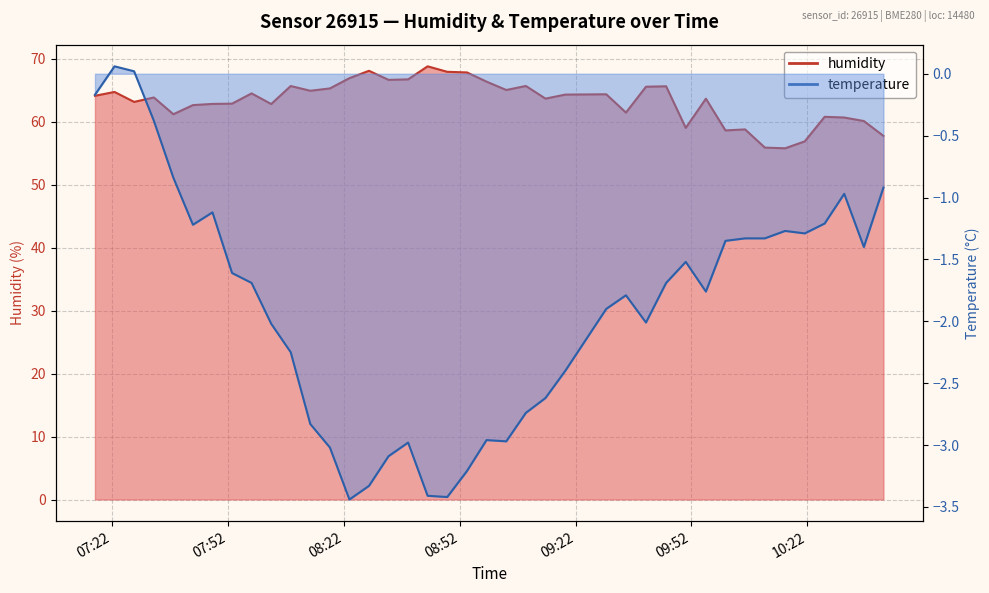

At which label is humidity closest to 62?

2023-05-08T09:35:03